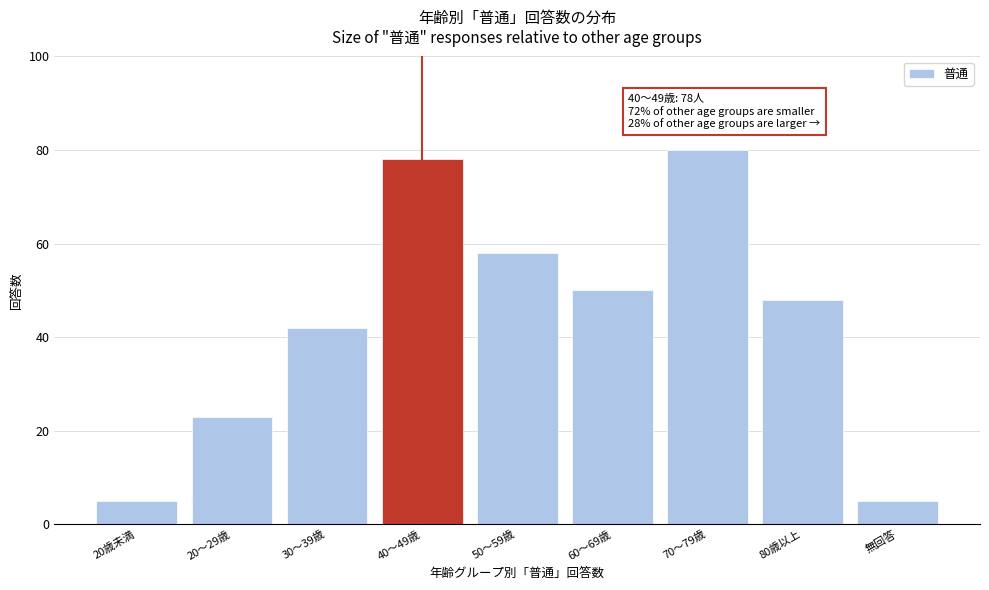

Reading left to right, extract all data points from this chart.

20歳未満=5	20～29歳=23	30～39歳=42	40～49歳=78	50～59歳=58	60～69歳=50	70～79歳=80	80歳以上=48	無回答=5